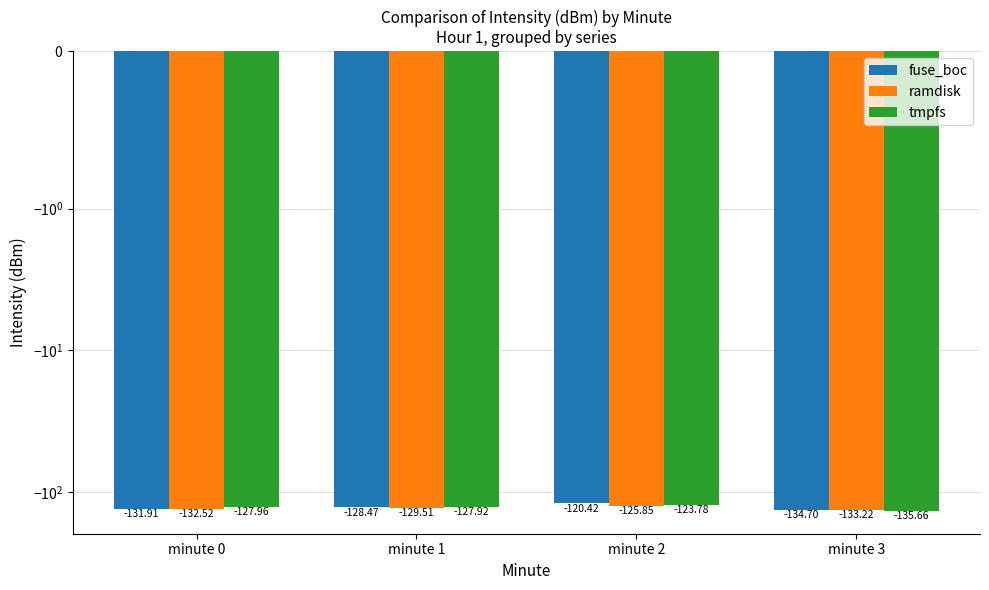

List the series in order of their peak value, lowest first.

ramdisk, tmpfs, fuse_boc